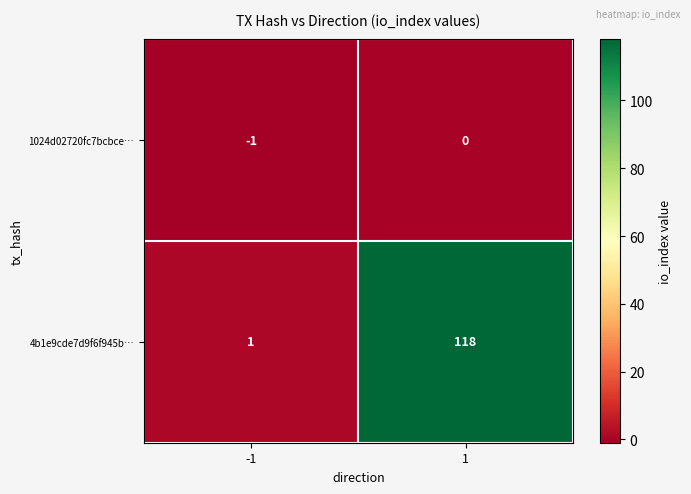

Is it true that 4b1e9cde7d9f6f945b… equals 2 at -1?

False